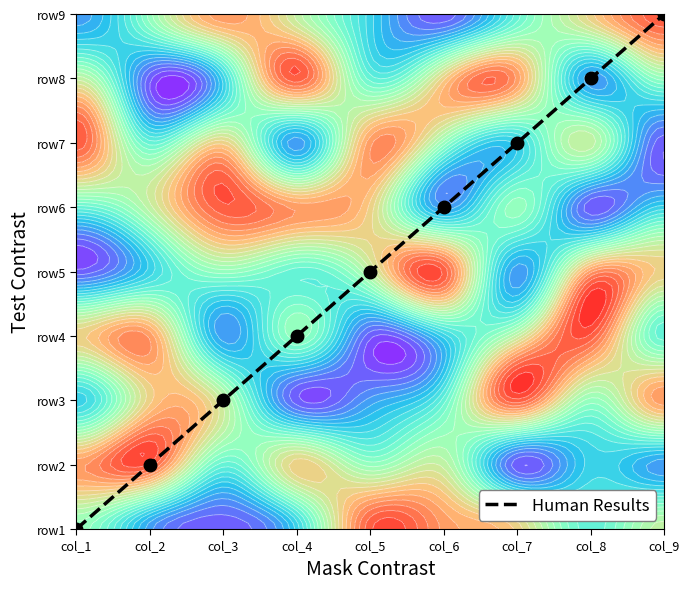

What is the change in value from col_6 to col_8?

+2